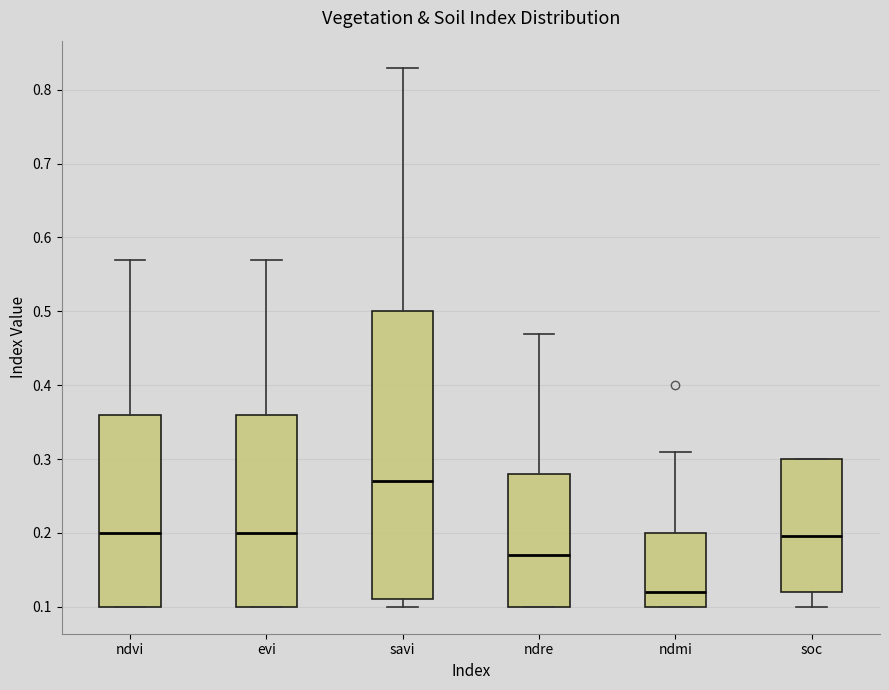

Comparing the boxes themselves (not the whiskers), which one is the tallest?

savi